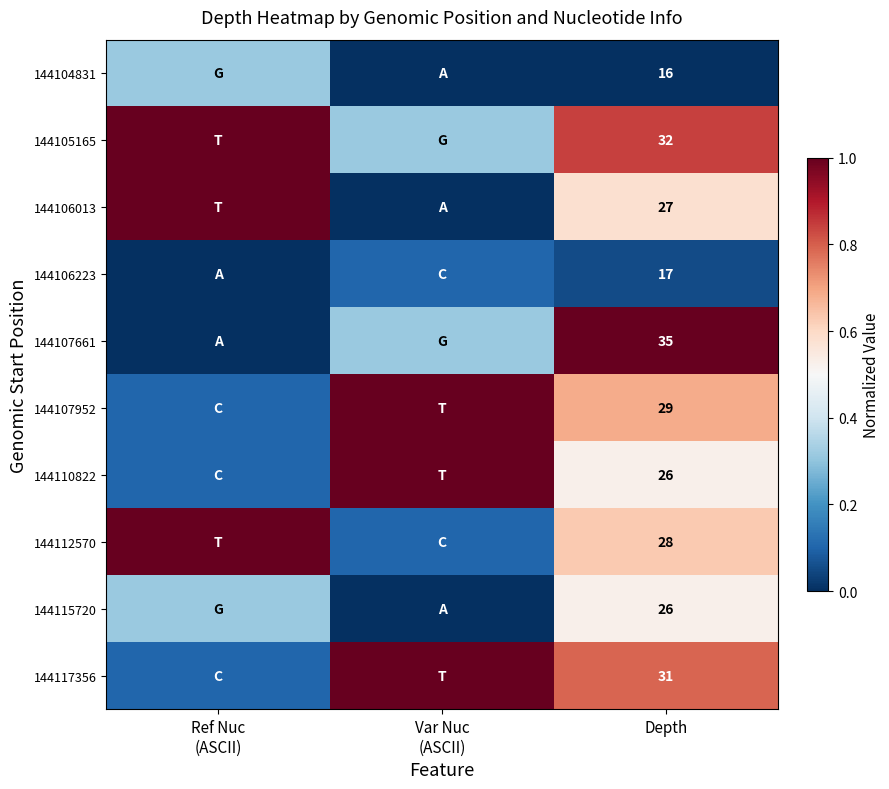

What is the total value across all series at Depth?

267.0